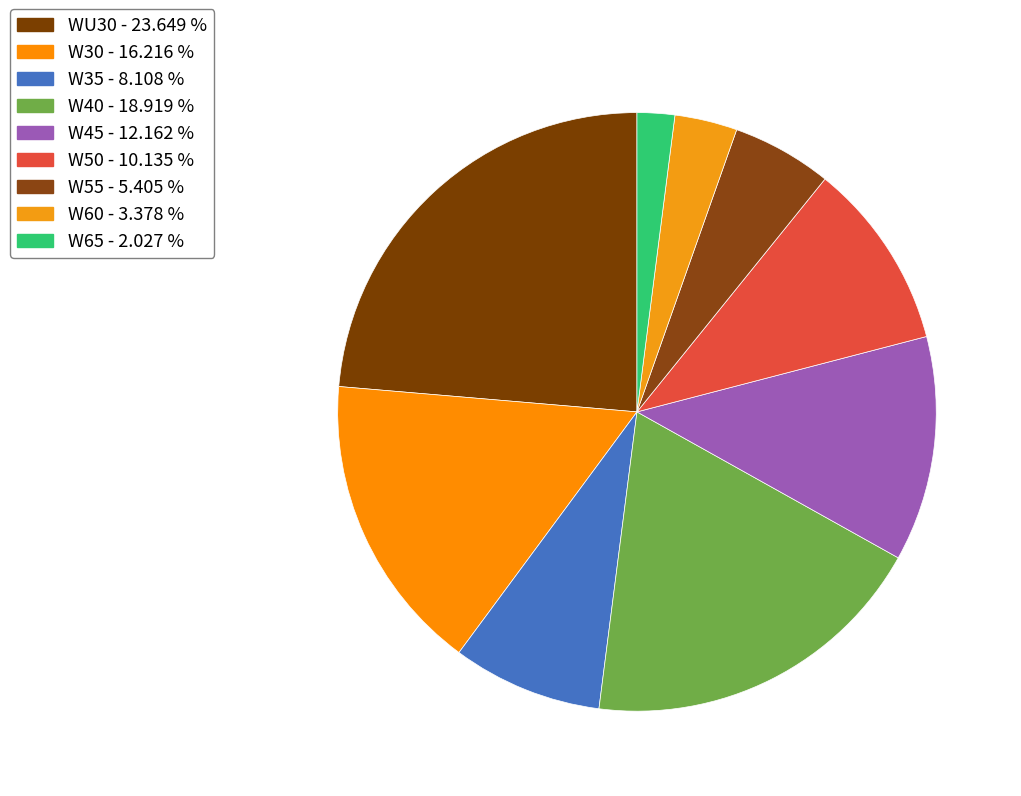

Which slice is the smallest?

W65